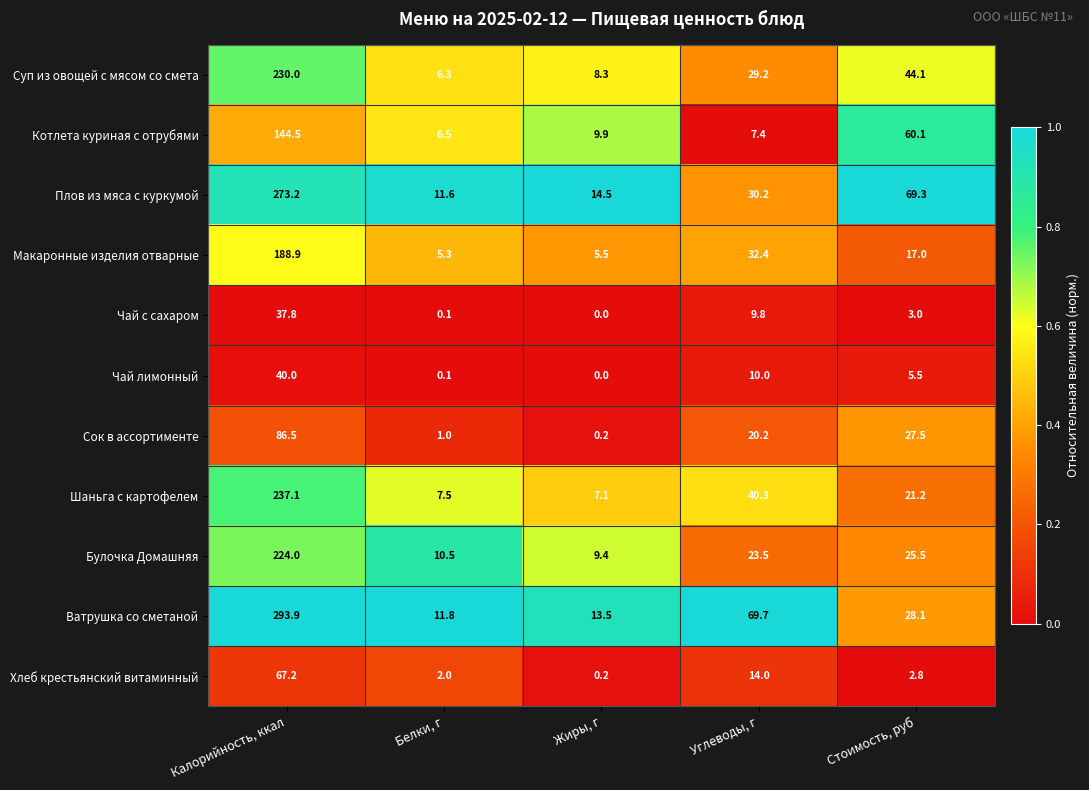

Which series changed the most between Углеводы, г and Стоимость, руб?

Котлета куриная с отрубями